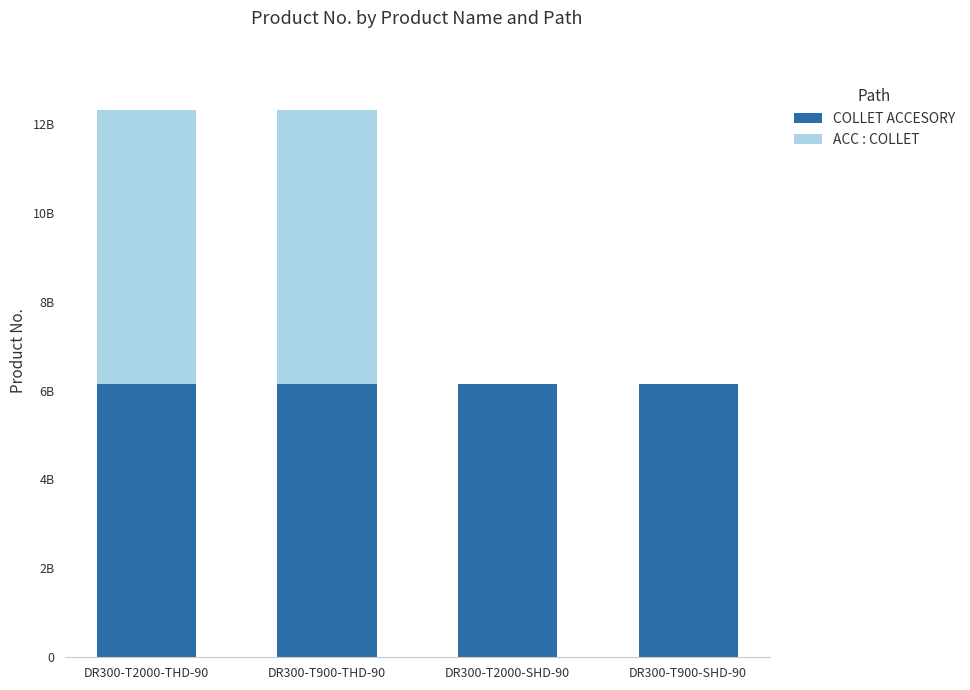

Are the bars horizontal?

No